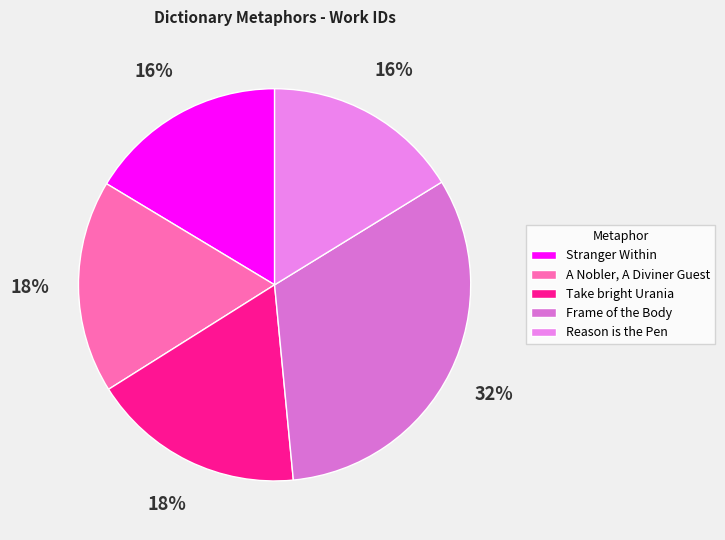

Is Stranger Within the majority of the pie?

No